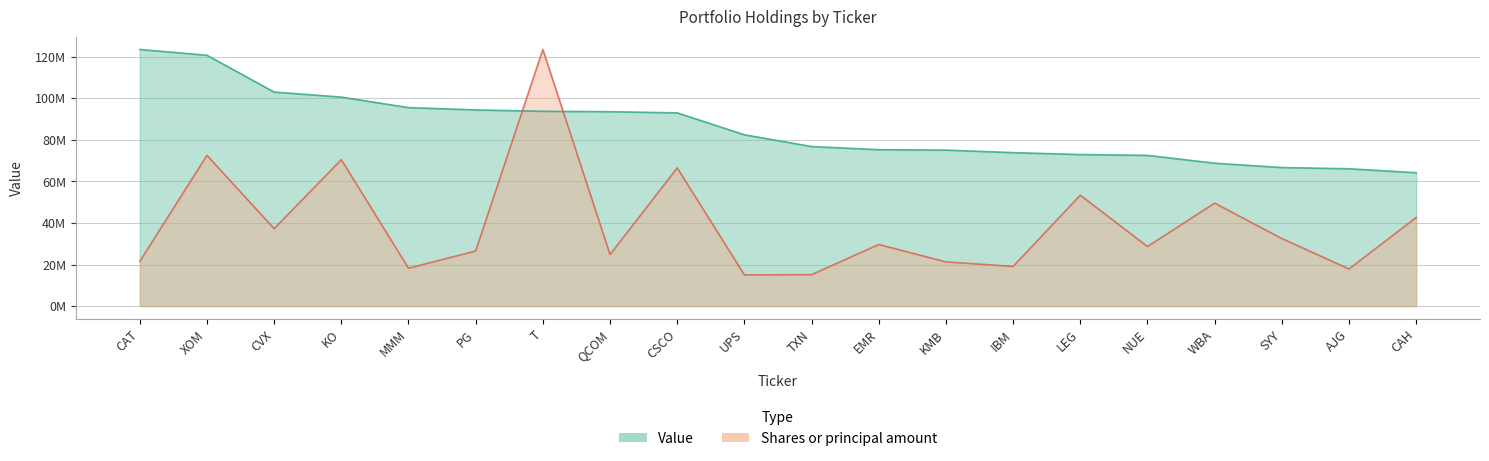

Which series changed the most between XOM and CAH?

Value